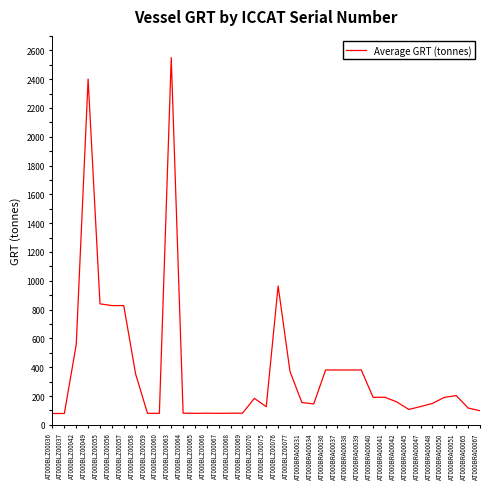

What is the maximum value shown in the chart?

2549.0